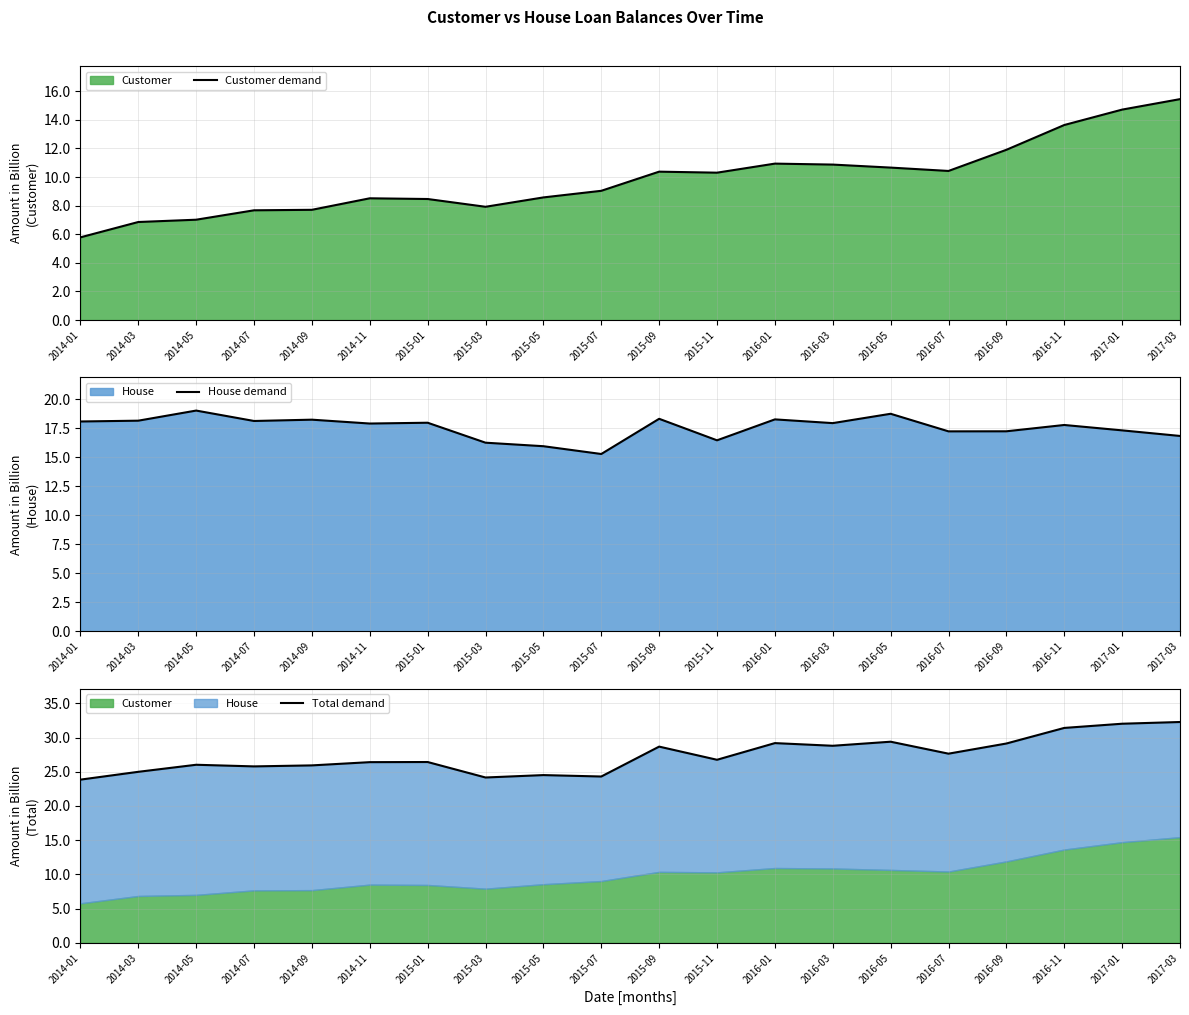

How many values in the House demand series exceed 17?

15